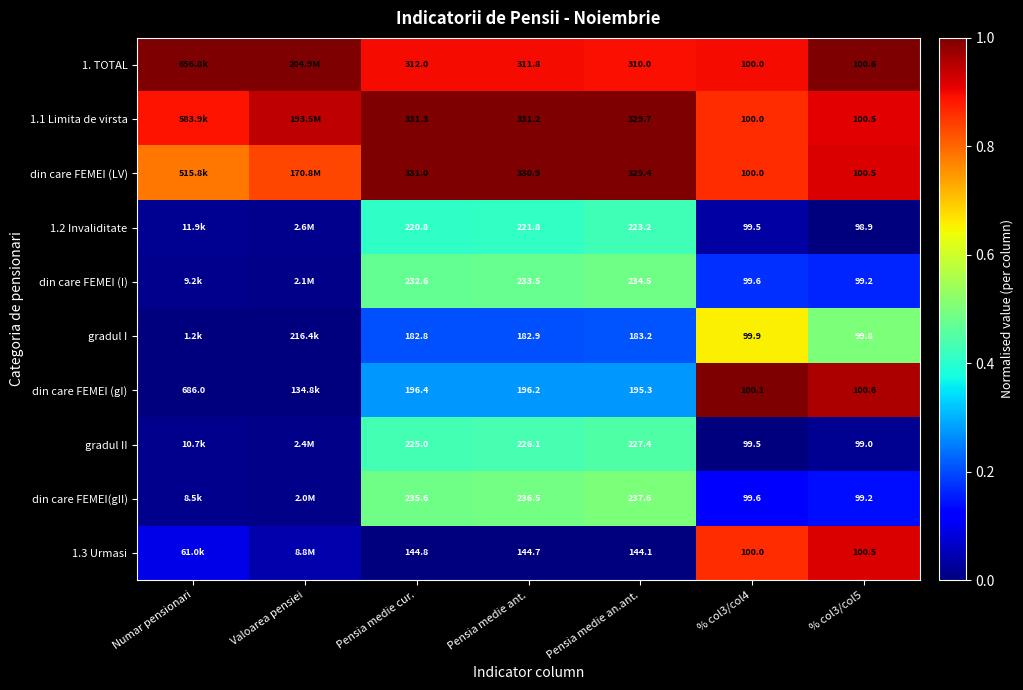

Which category has the lowest value across all series?

% col3/col5